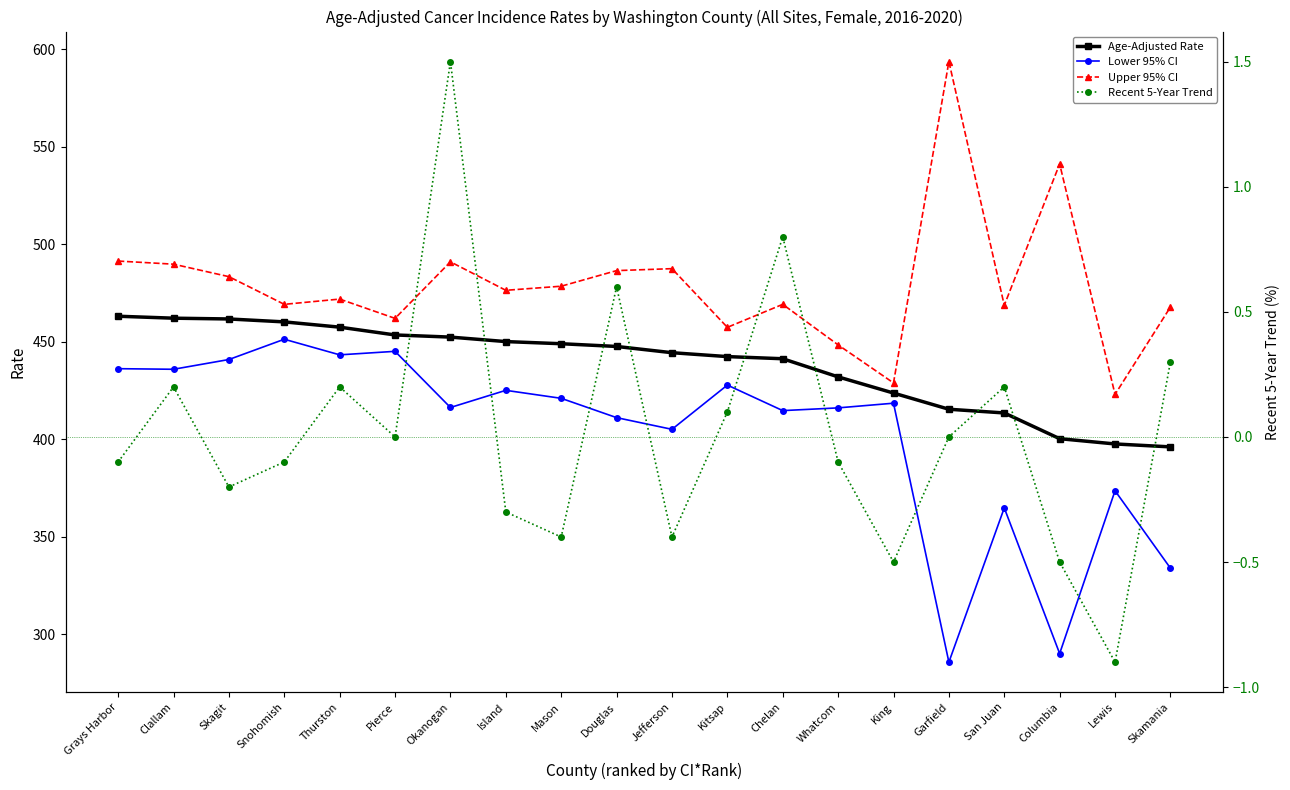

Reading right to left, transcribe all the data shown in this chart.

Age-Adjusted Rate: Skamania=396.0	Lewis=397.5	Columbia=400.2	San Juan=413.4	Garfield=415.3	King=423.6	Whatcom=431.9	Chelan=441.2	Kitsap=442.3	Jefferson=444.3	Douglas=447.5	Mason=448.9	Island=450.0	Okanogan=452.3	Pierce=453.4	Thurston=457.4	Snohomish=460.1	Skagit=461.6	Clallam=462.0	Grays Harbor=463.0
Lower 95% CI: Skamania=333.8	Lewis=373.5	Columbia=290.0	San Juan=364.7	Garfield=285.6	King=418.4	Whatcom=416.0	Chelan=414.6	Kitsap=427.7	Jefferson=405.0	Douglas=411.0	Mason=420.9	Island=425.0	Okanogan=416.2	Pierce=445.0	Thurston=443.2	Snohomish=451.2	Skagit=440.8	Clallam=435.8	Grays Harbor=436.1
Upper 95% CI: Skamania=467.7	Lewis=422.9	Columbia=541.1	San Juan=468.6	Garfield=593.6	King=428.8	Whatcom=448.3	Chelan=469.1	Kitsap=457.3	Jefferson=487.4	Douglas=486.4	Mason=478.4	Island=476.3	Okanogan=490.9	Pierce=461.9	Thurston=471.8	Snohomish=469.1	Skagit=483.3	Clallam=489.7	Grays Harbor=491.3
Recent 5-Year Trend: Skamania=0.3	Lewis=-0.9	Columbia=-0.5	San Juan=0.2	Garfield=0.0	King=-0.5	Whatcom=-0.1	Chelan=0.8	Kitsap=0.1	Jefferson=-0.4	Douglas=0.6	Mason=-0.4	Island=-0.3	Okanogan=1.5	Pierce=0.0	Thurston=0.2	Snohomish=-0.1	Skagit=-0.2	Clallam=0.2	Grays Harbor=-0.1